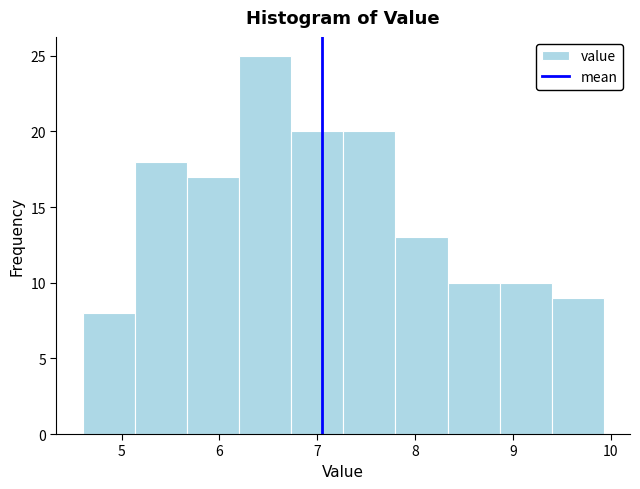

Reading left to right, transcribe this chart: for each bar, give the range it covers on the x-axis and its height. Neither the bar edges nor the heights are printed on the chart, so give them approximately, as read against the axes.

4.6 to 5.1: 8
5.1 to 5.7: 18
5.7 to 6.2: 17
6.2 to 6.7: 25
6.7 to 7.3: 20
7.3 to 7.8: 20
7.8 to 8.3: 13
8.3 to 8.9: 10
8.9 to 9.4: 10
9.4 to 9.9: 9